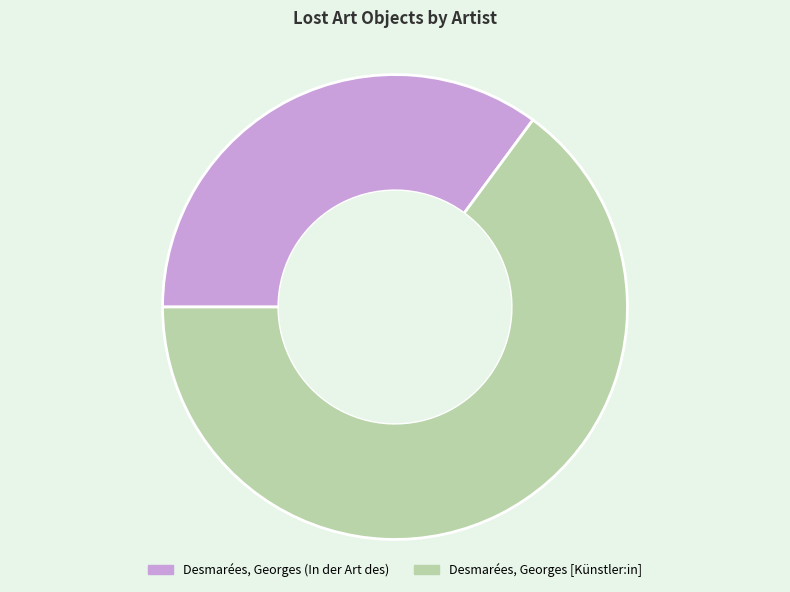

Approximately how many times larger is the value at Desmarées, Georges (In der Art des) compared to Desmarées, Georges [Künstler:in]?

0.5